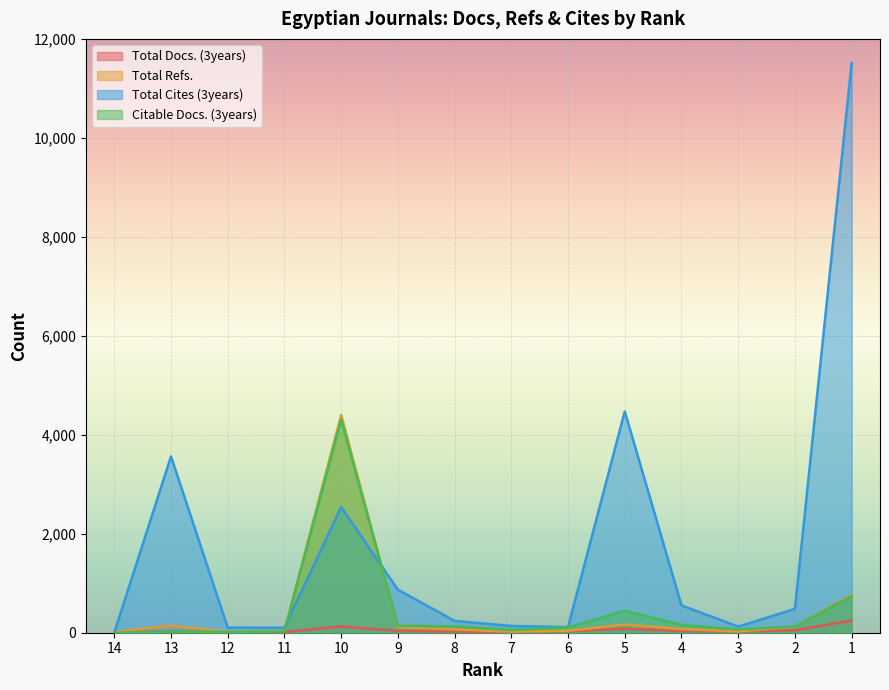

True or false: Total Cites (3years) has a value of 104 at 12.

True